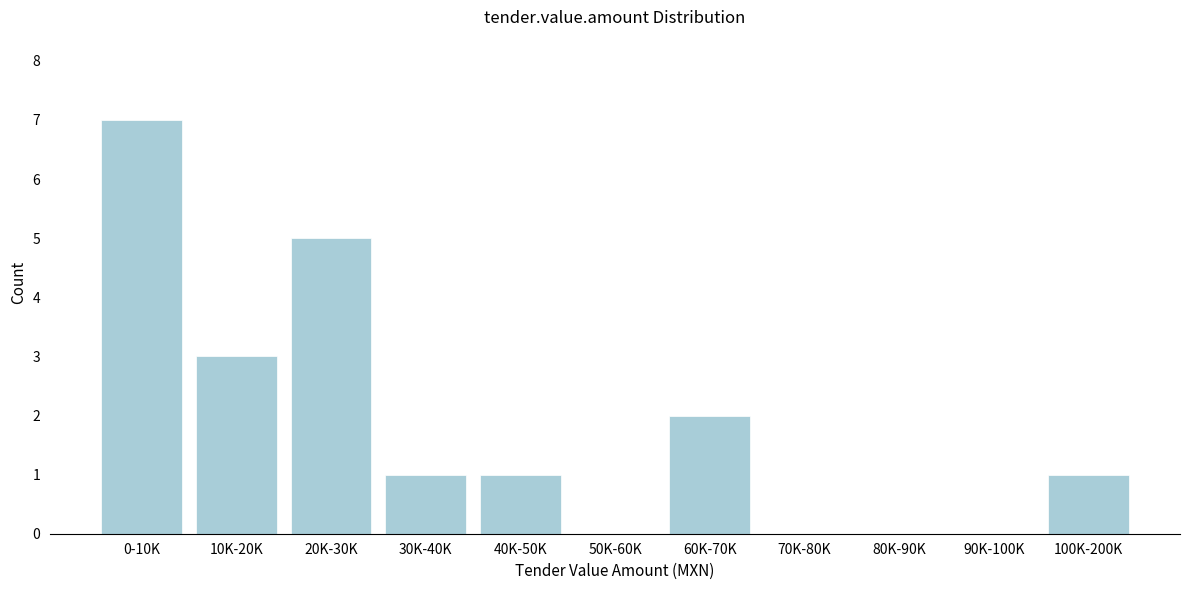

Reading right to left, list all the values displayed in this chart.

100K-200K=1	90K-100K=0	80K-90K=0	70K-80K=0	60K-70K=2	50K-60K=0	40K-50K=1	30K-40K=1	20K-30K=5	10K-20K=3	0-10K=7